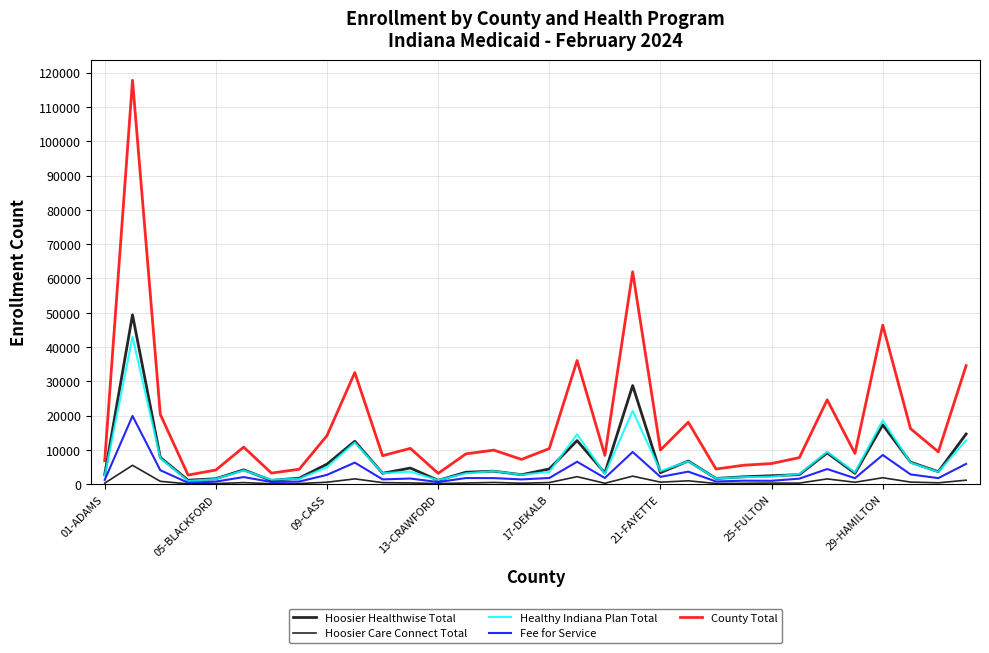

What is the average value of the Fee for Service series?

3222